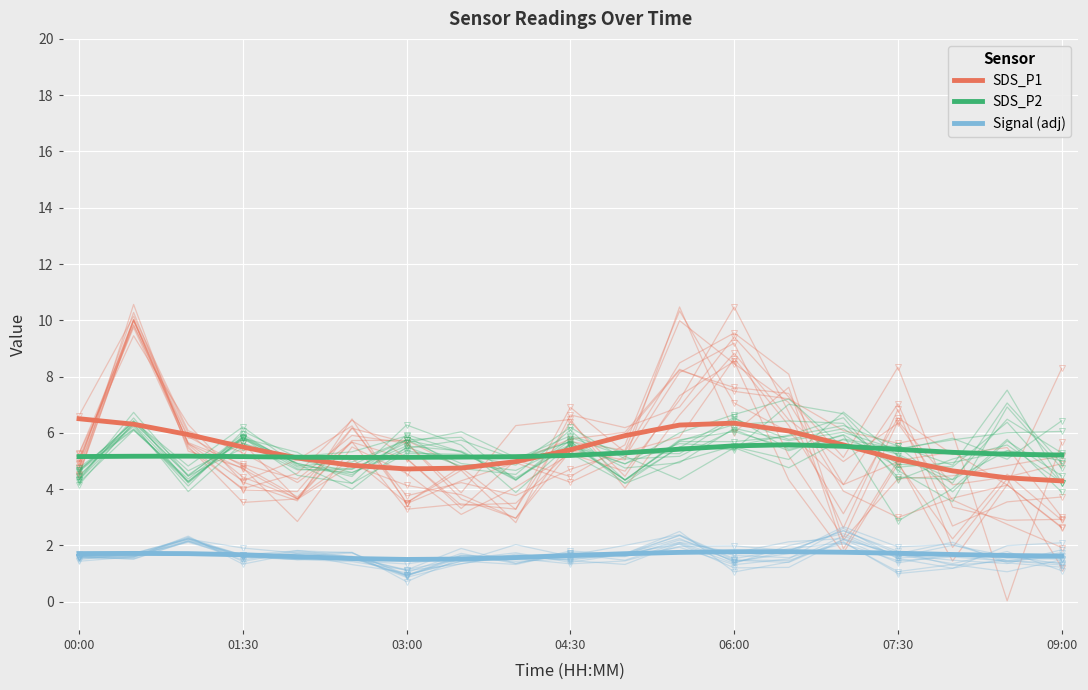

How many interior local valleys does the SDS_P2 series have?

1